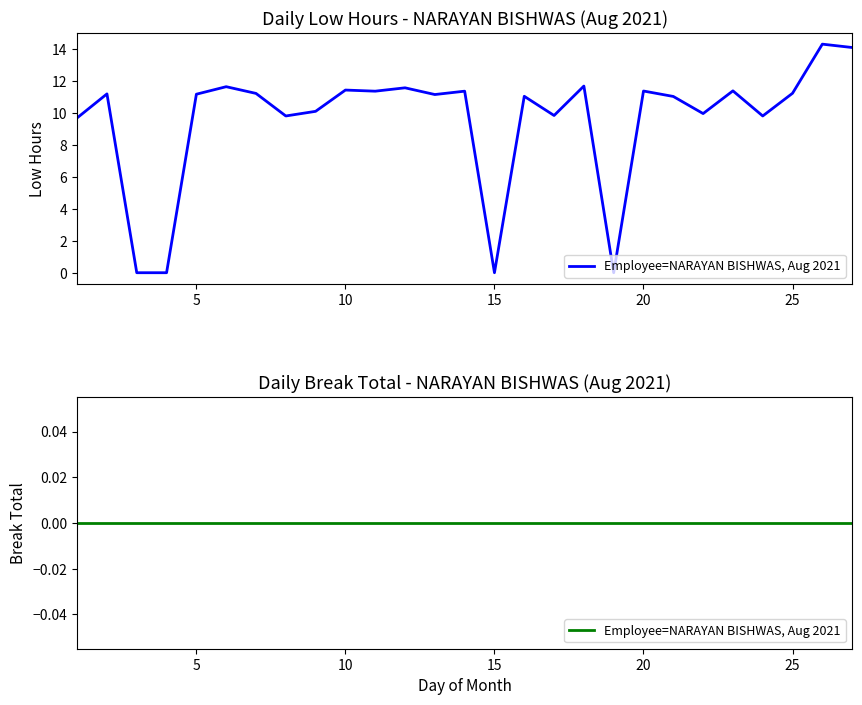

How many points are higher than both their immediate neighbors (excluding endpoints)?

10